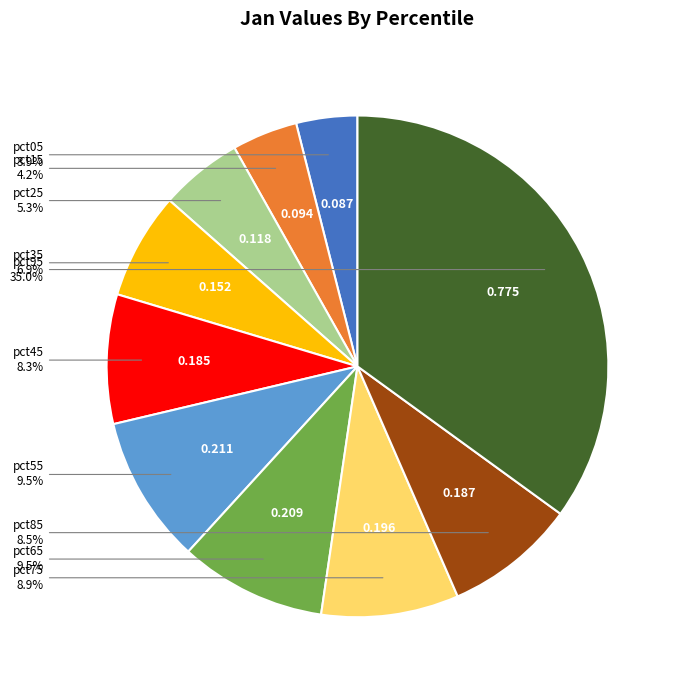

To the nearest percent, what is the difference between the largest and smallest slice percentages?

31%